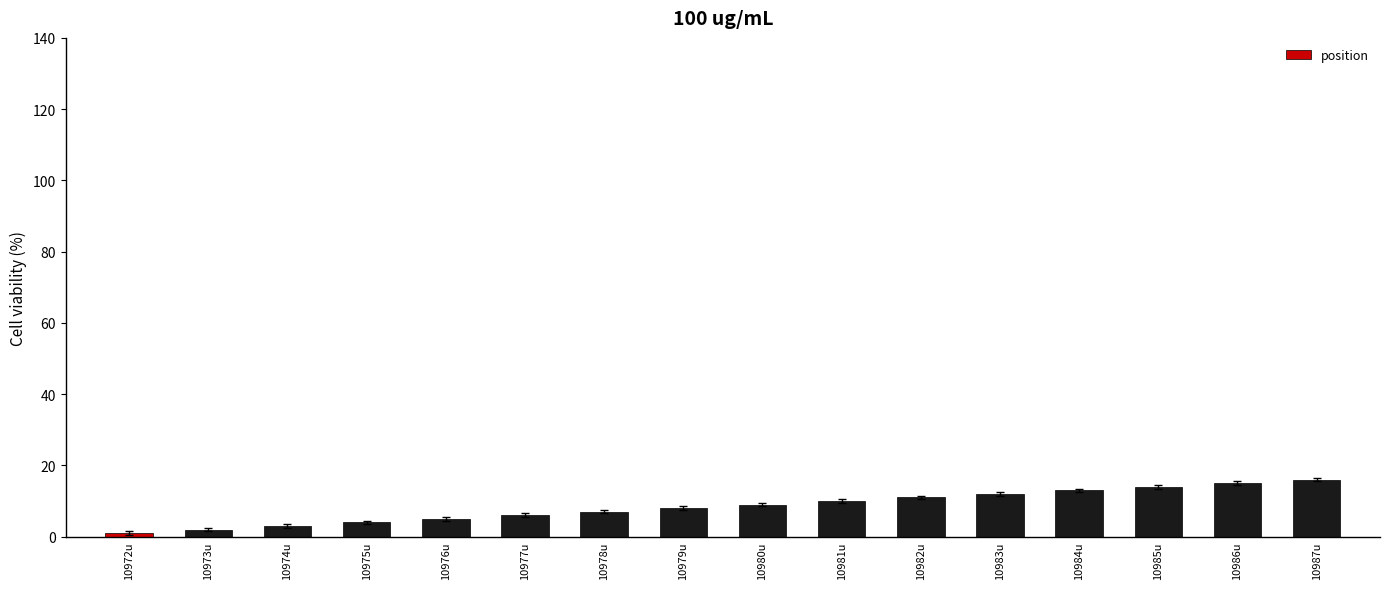

Are the bars grouped side by side (vs. stacked)?

No